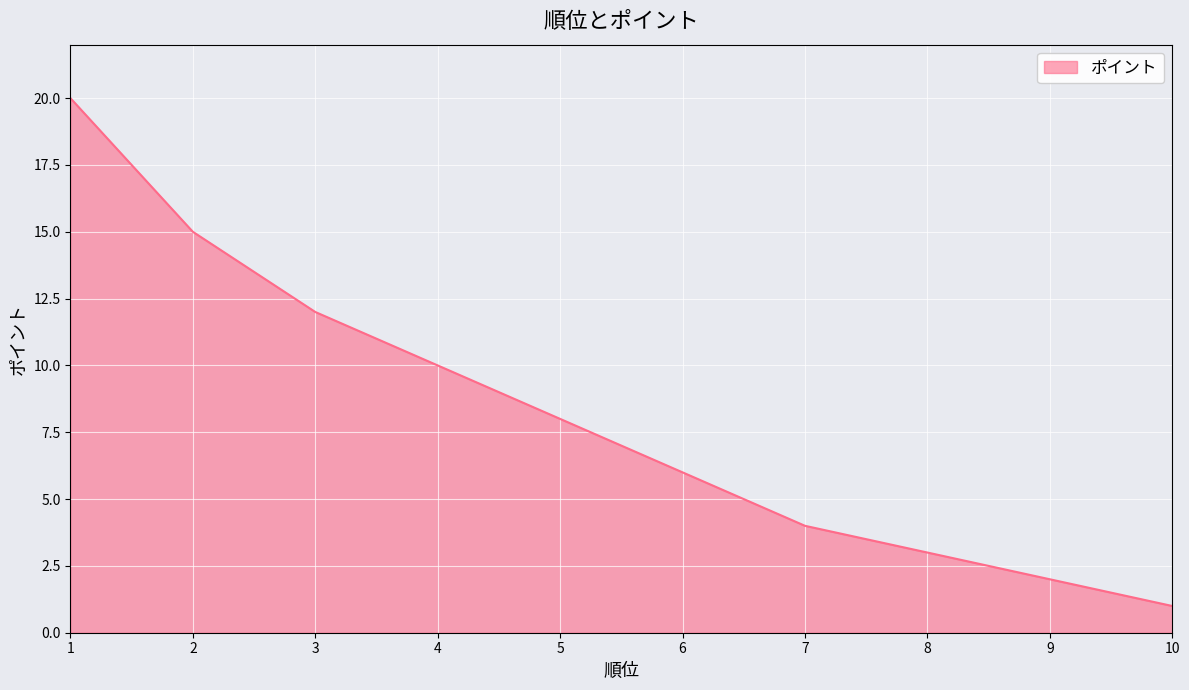

What is the maximum value shown in the chart?

20